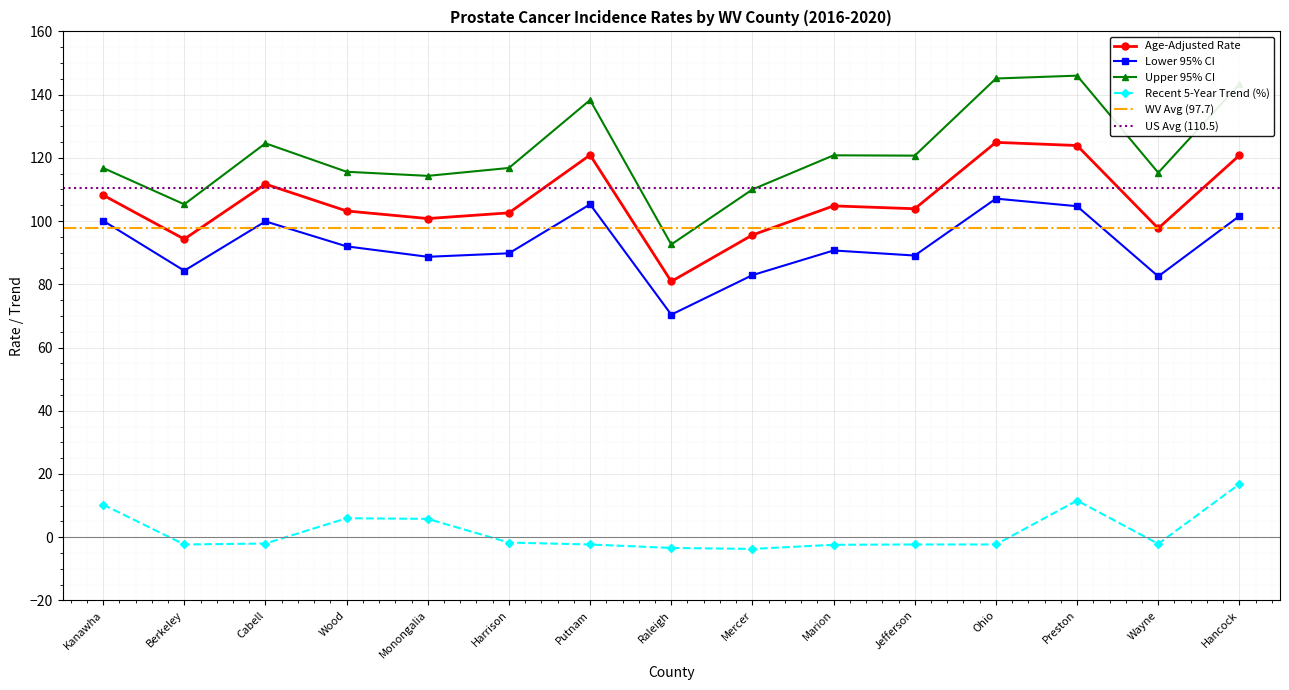

What is the highest value of the Lower 95% CI series?

107.1